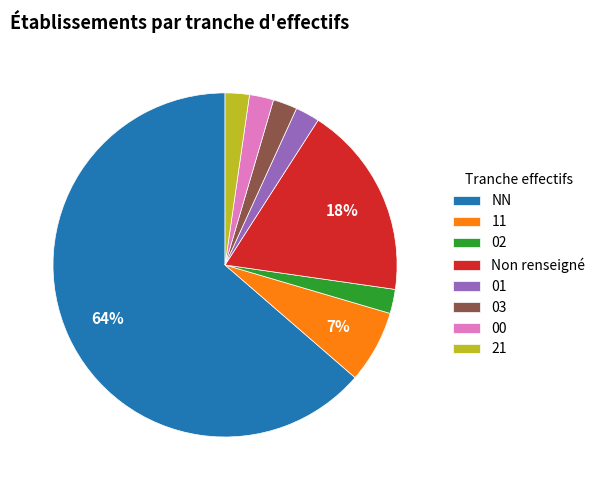

Is there a majority slice in this chart?

Yes